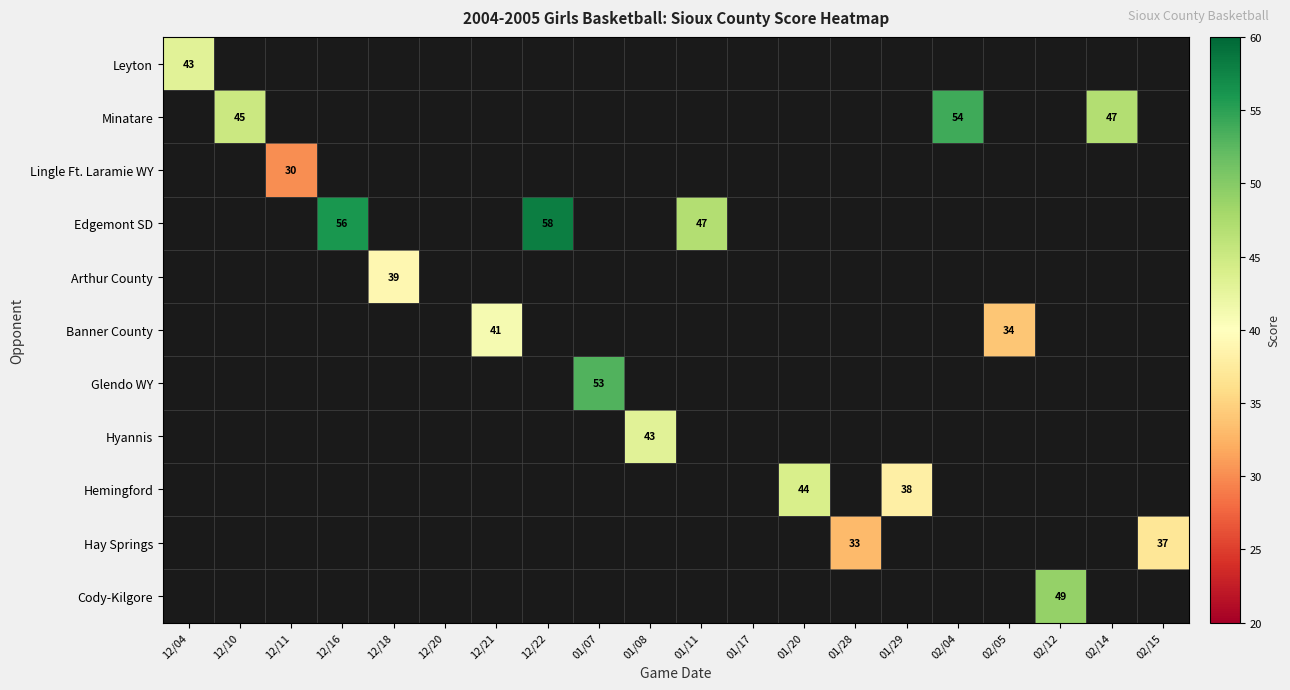

Is it true that Hemingford equals 44 at 01/20?

True